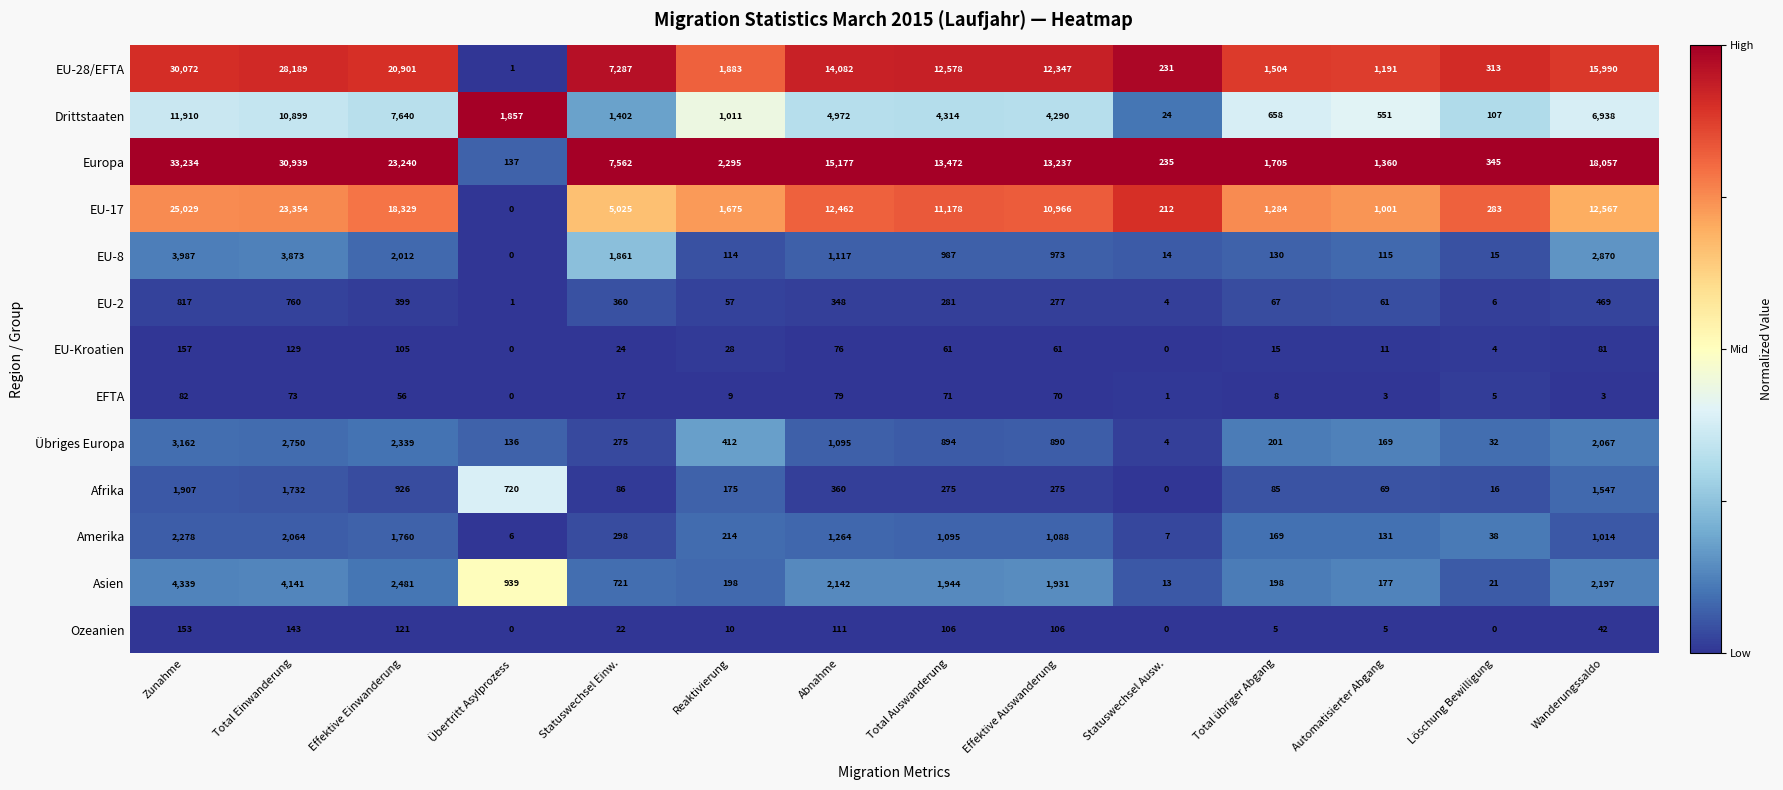

How many categories are shown in the chart?

14